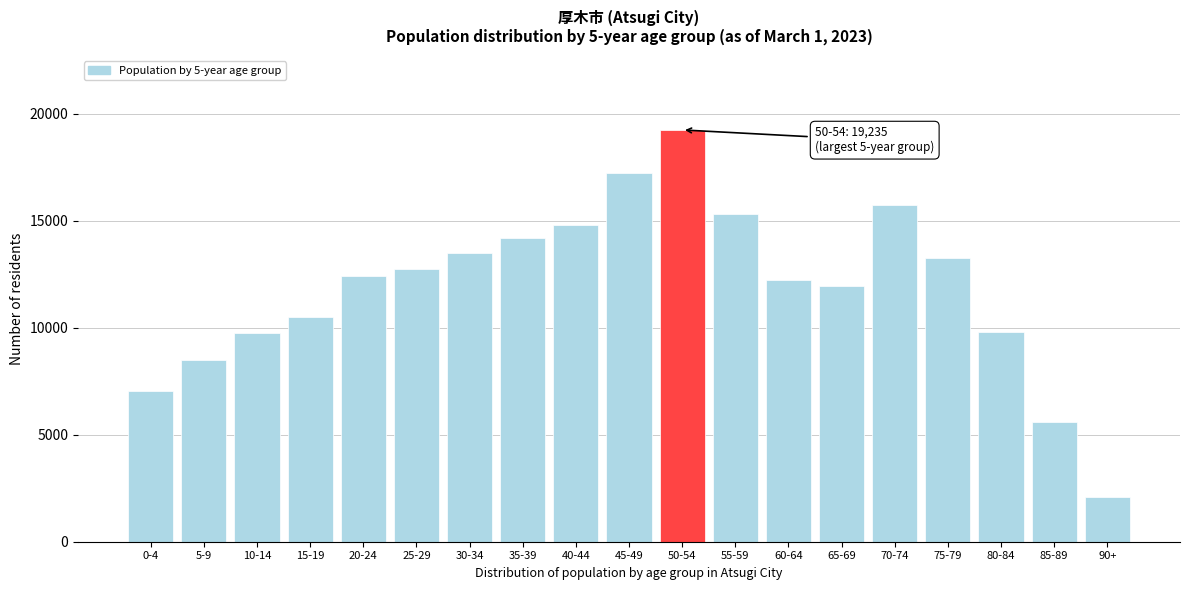

What is the difference between the values at 75-79 and 70-74?

2502